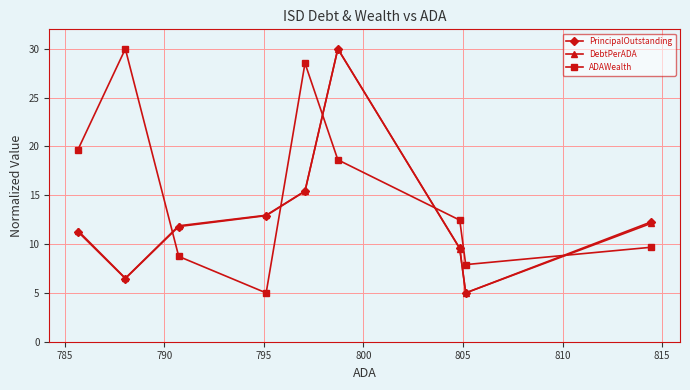

Which series has the largest total across all categories?

ADAWealth